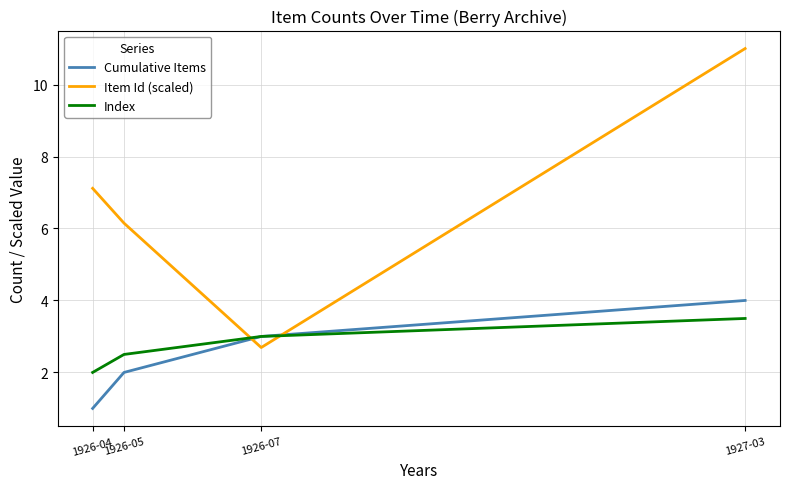

Is it true that Item Id (scaled) equals 12.7 at 1926-04?

False